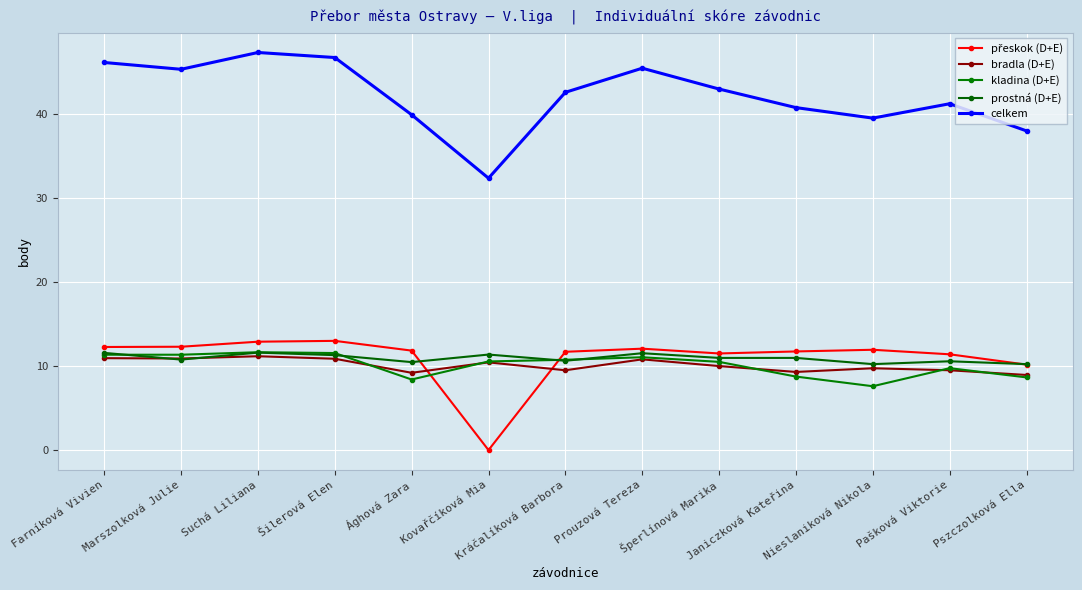

Rank the series by their maximum value, from lowest to highest.

bradla (D+E), prostná (D+E), kladina (D+E), přeskok (D+E), celkem